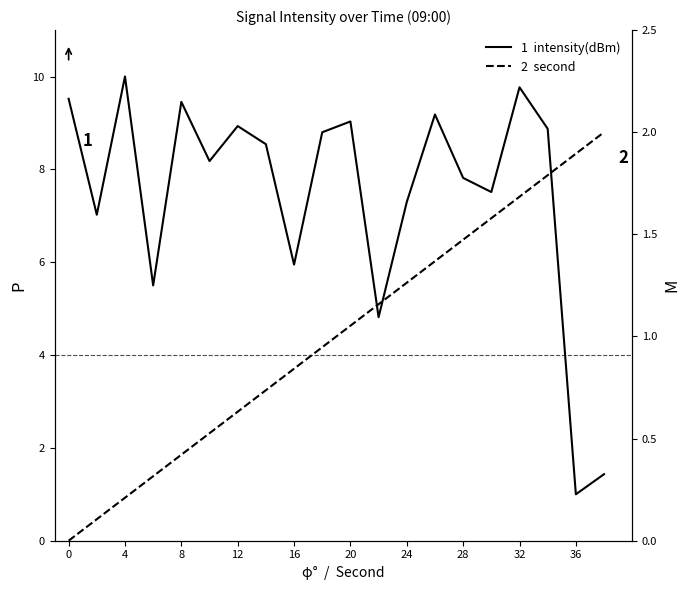

Which series has the widest spread of values?

1  intensity(dBm)